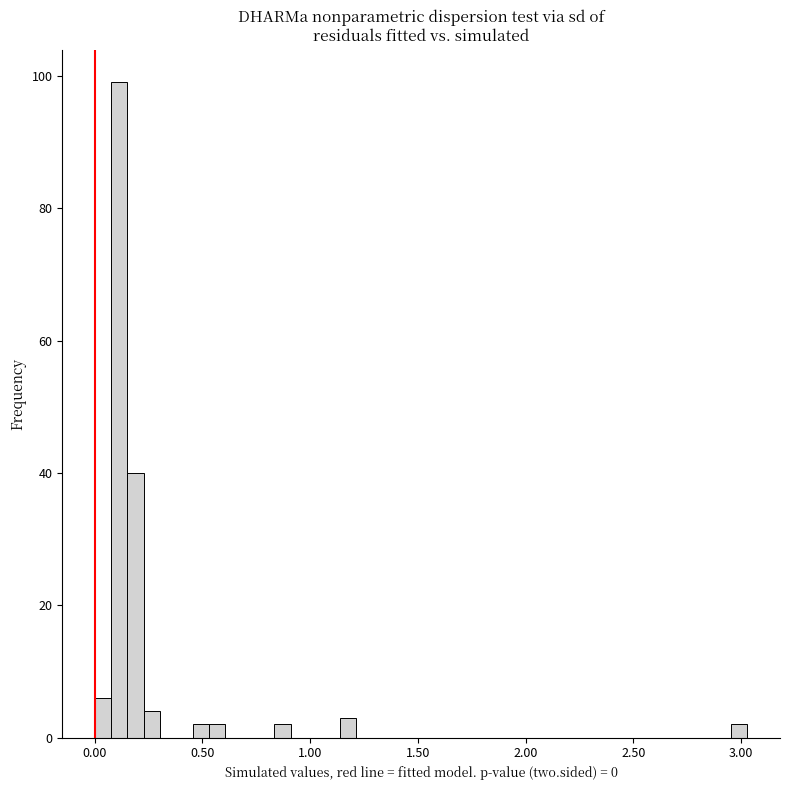

Around what value on the x-axis is the tallest bar? Give the approximate position of its centre, as read against the axis.

0.10